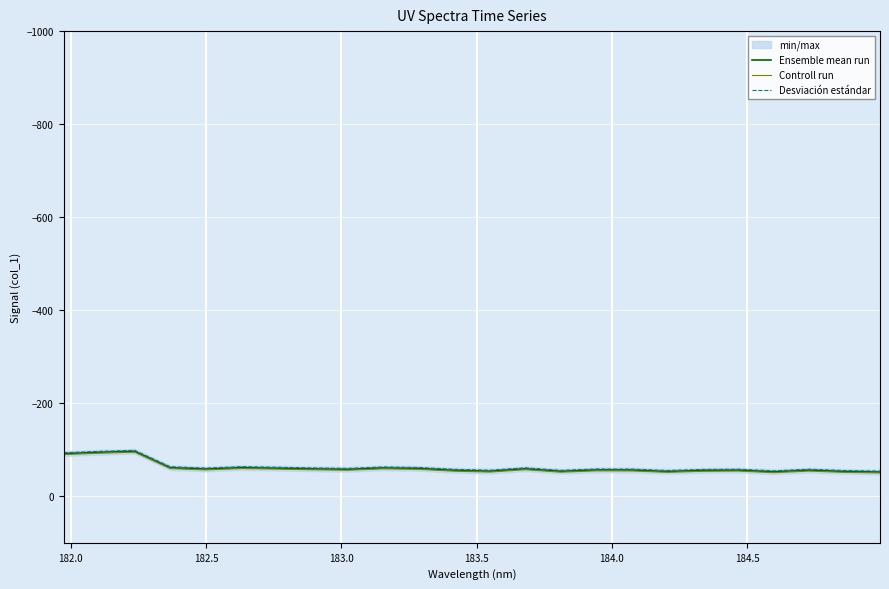

How many values in the Controll run series exceed -54?

8